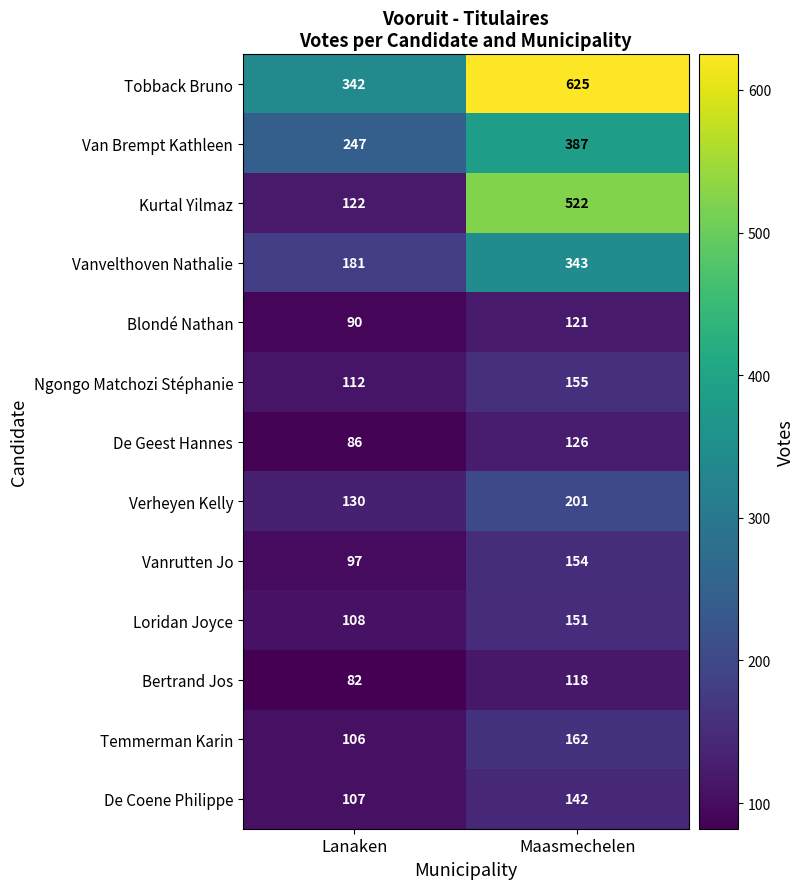

What is the total value across all series at Maasmechelen?

3207